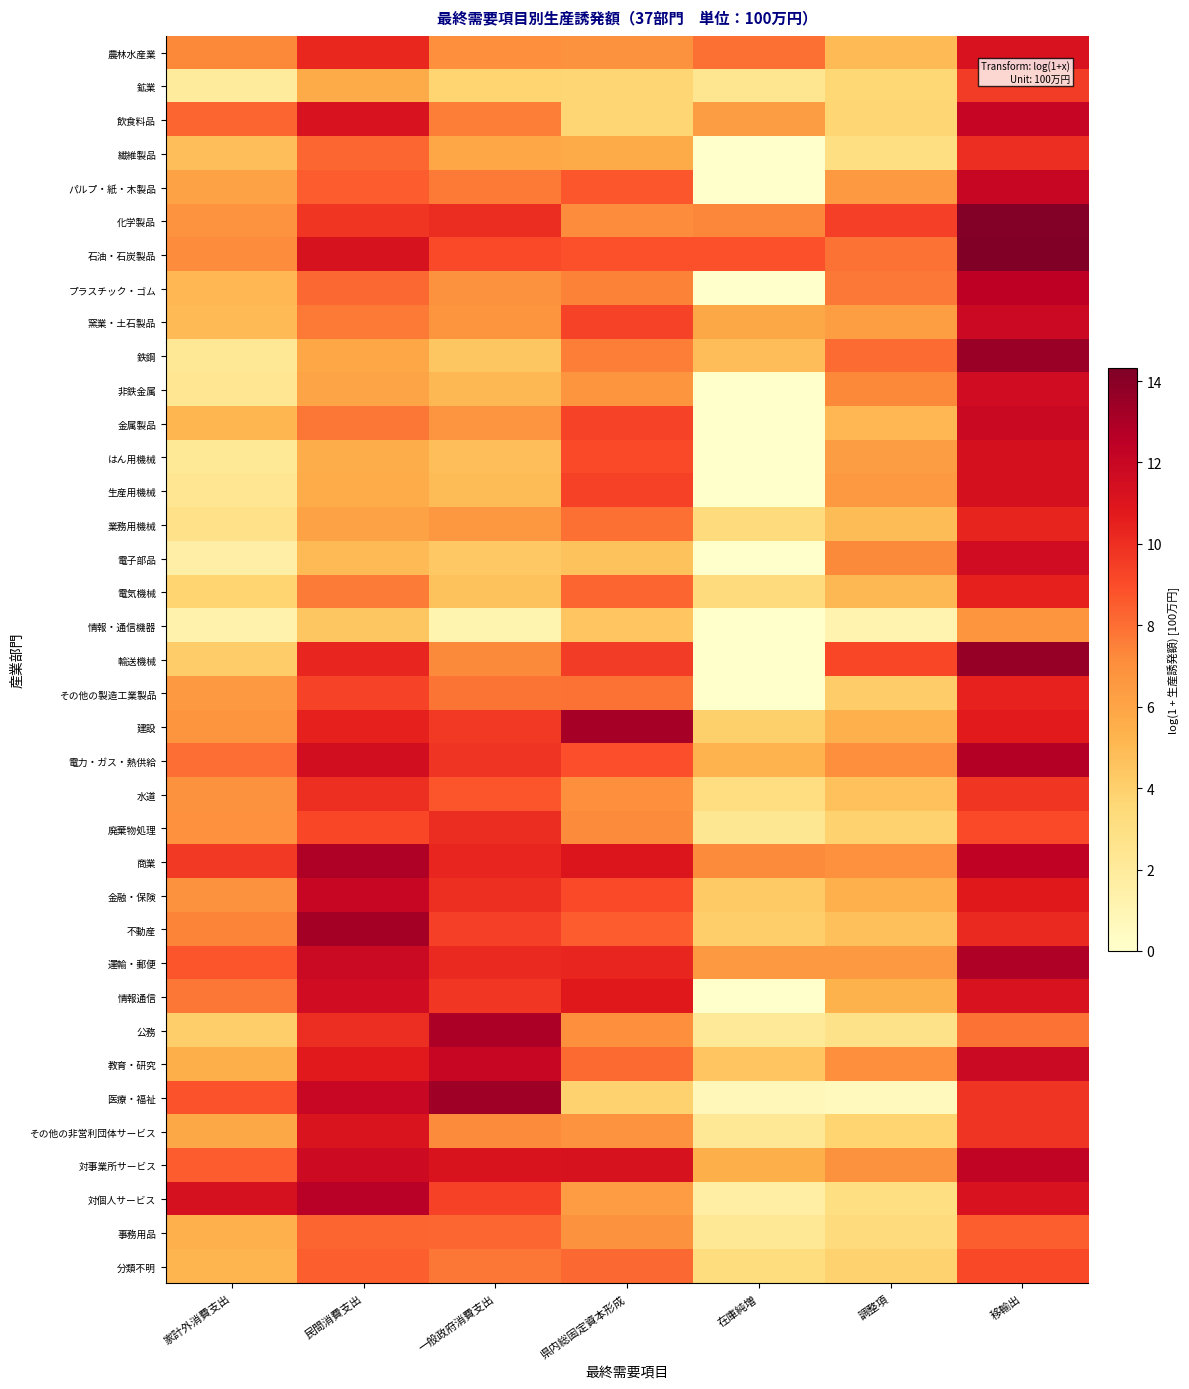

Between 在庫純増 and 移輸出, which is larger?

移輸出